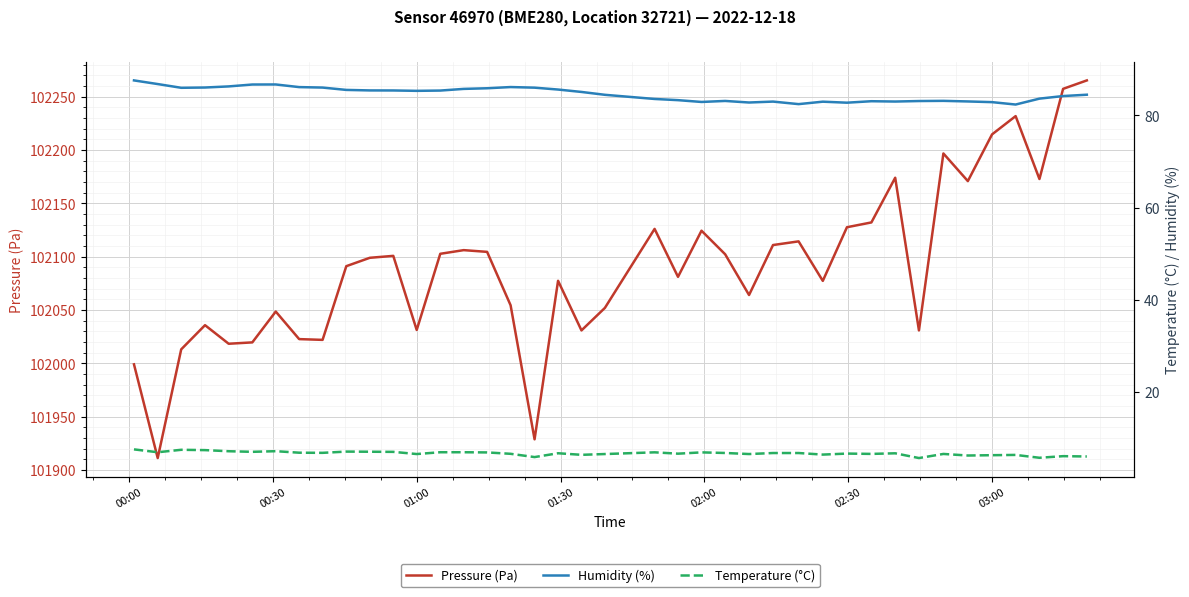

Which series has the widest spread of values?

Pressure (Pa)